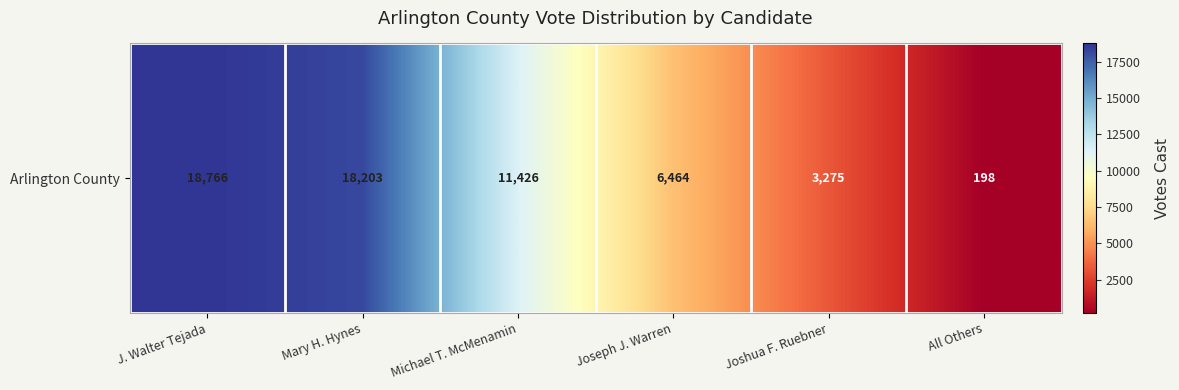

What is the sum of all values?

58332